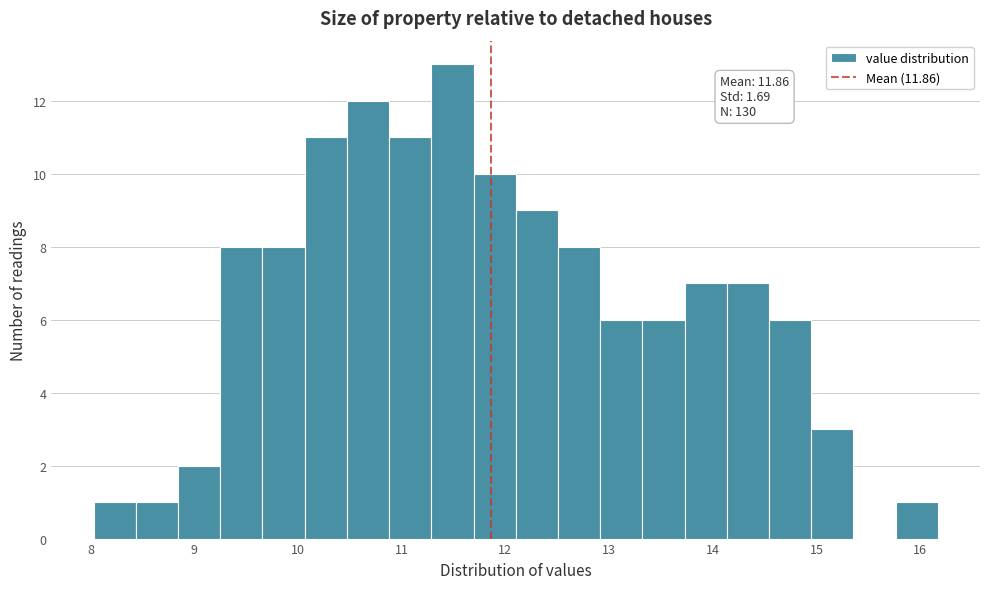

Over which range of the x-axis is the bar tallest?

11.3 to 11.7